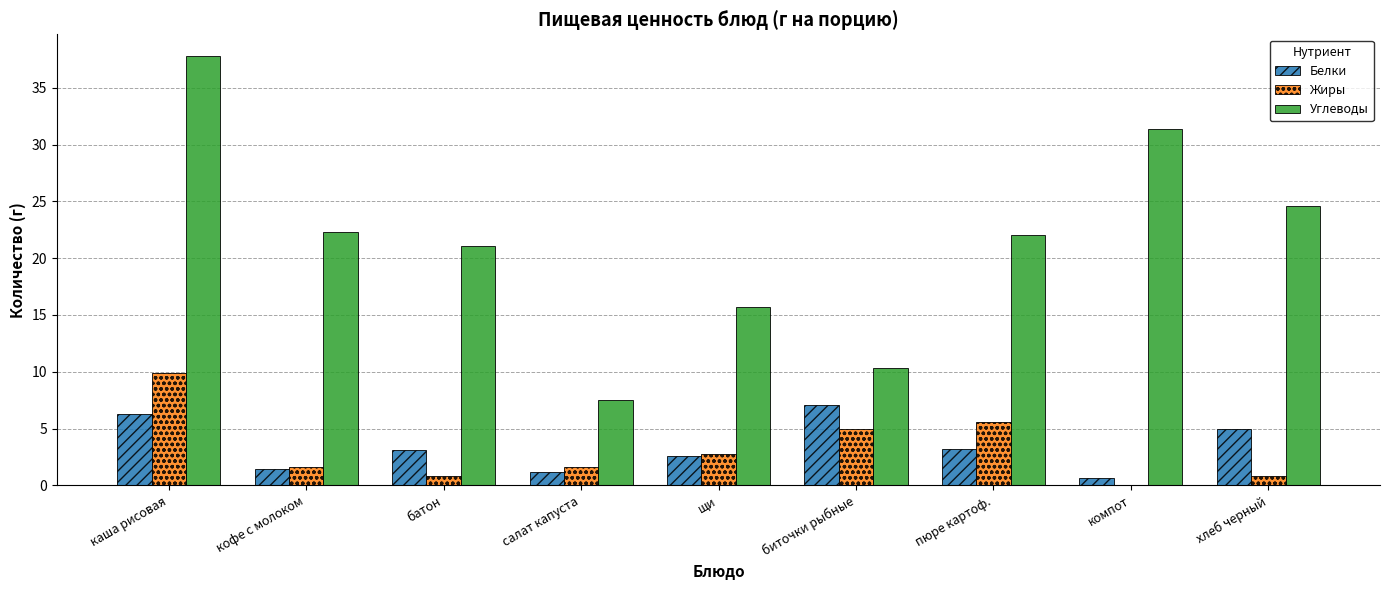

What is the total value across all series at пюре картоф.?

30.9